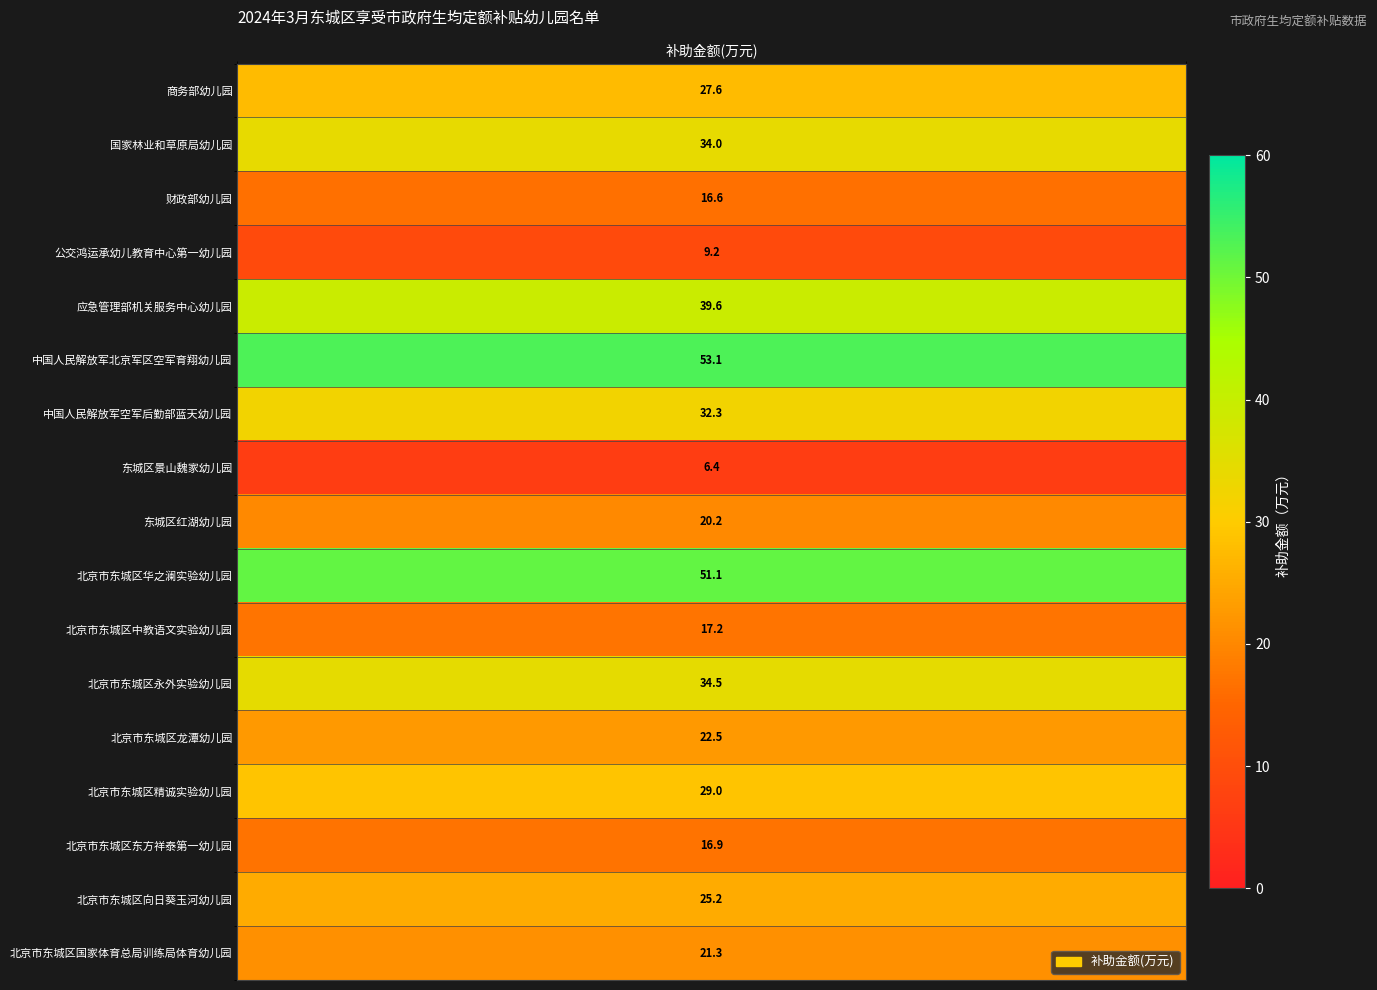

Reading left to right, extract all data points from this chart.

0=27.6	1=34.0	2=16.6	3=9.2	4=39.6	5=53.1	6=32.3	7=6.4	8=20.2	9=51.1	10=17.2	11=34.5	12=22.5	13=29.0	14=16.9	15=25.2	16=21.3